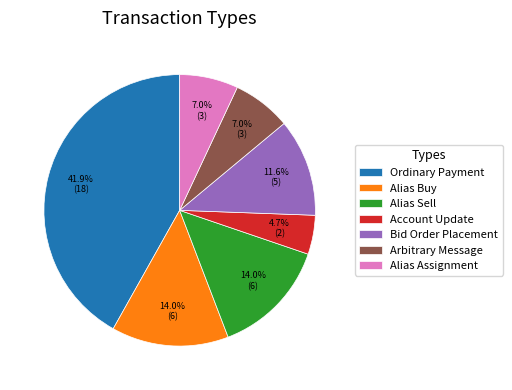

Which category has the smallest portion of the pie?

Account Update